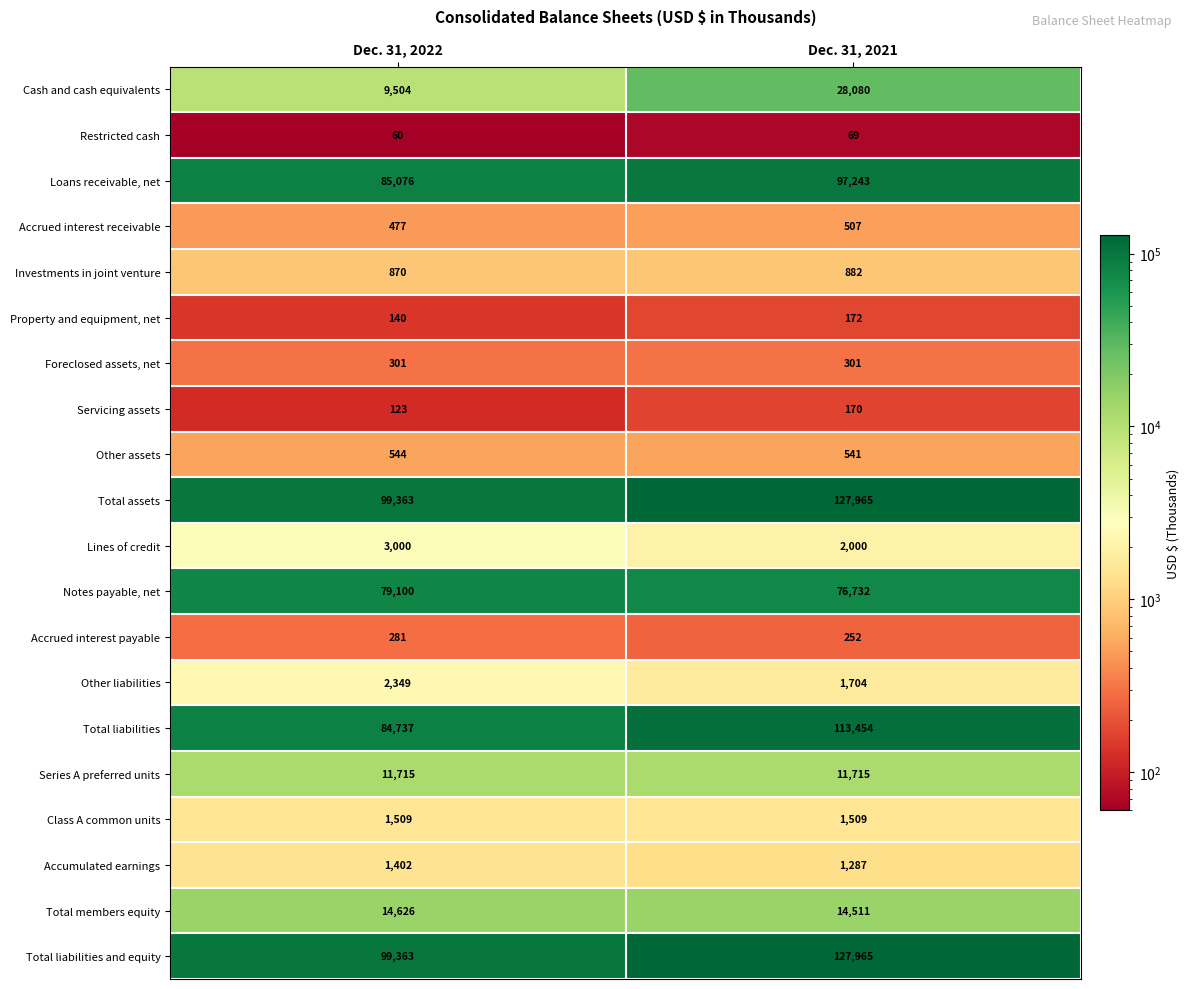

How many data points does each series have?

2